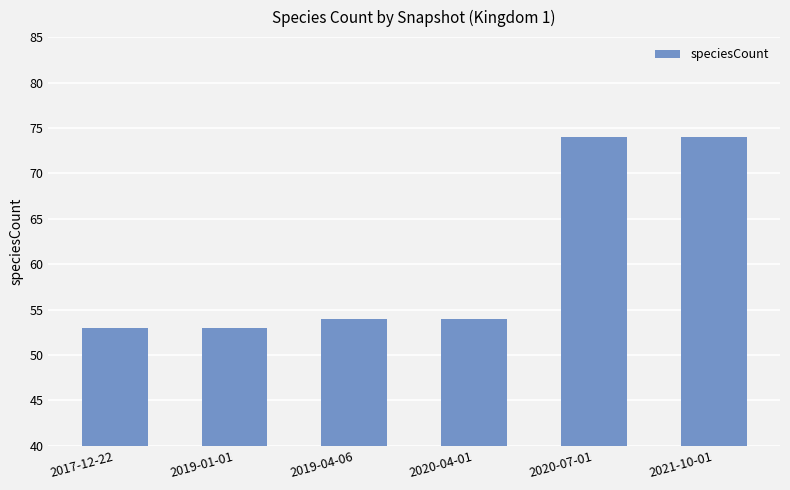

What is the change in value from 2019-01-01 to 2019-04-06?

+1